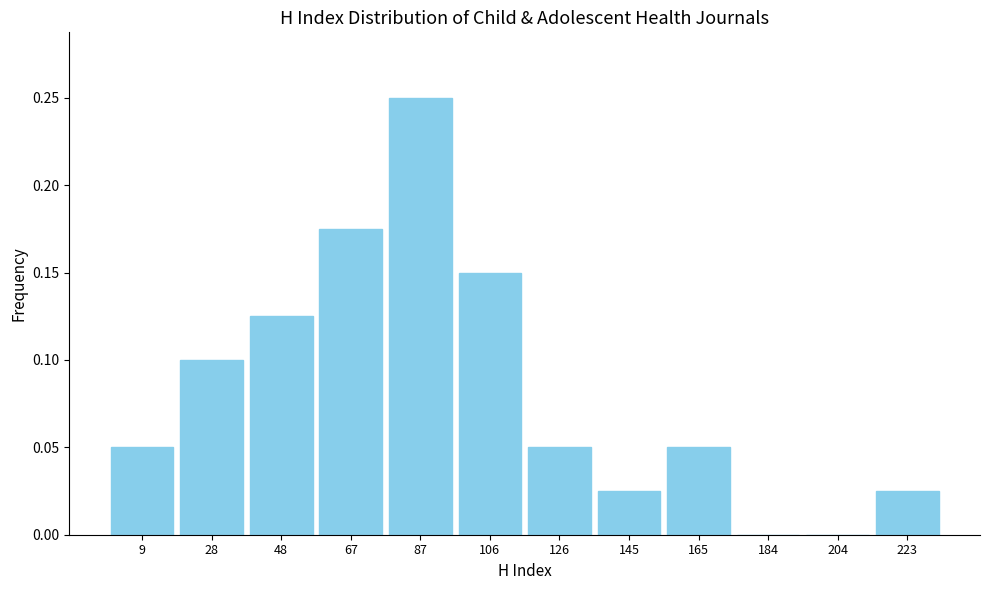

Which label corresponds to the largest value in the chart?

87